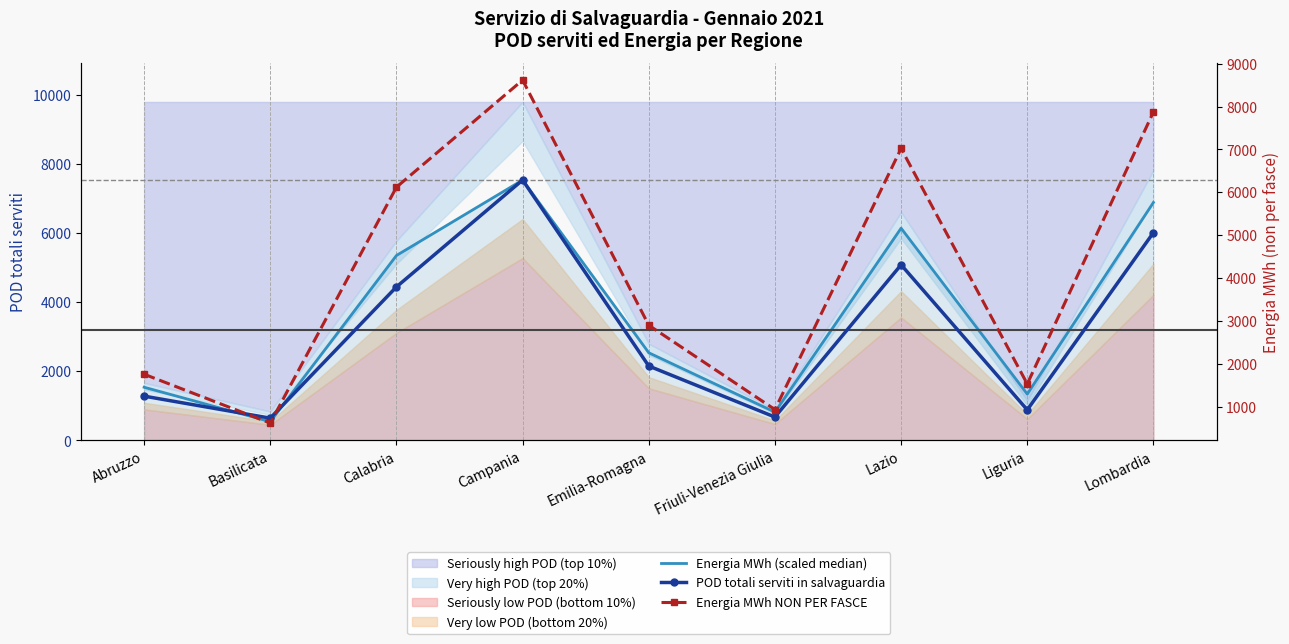

Is the value of Energia MWh (scaled median) at Emilia-Romagna greater than the value of Energia MWh NON PER FASCE at Lombardia?

No